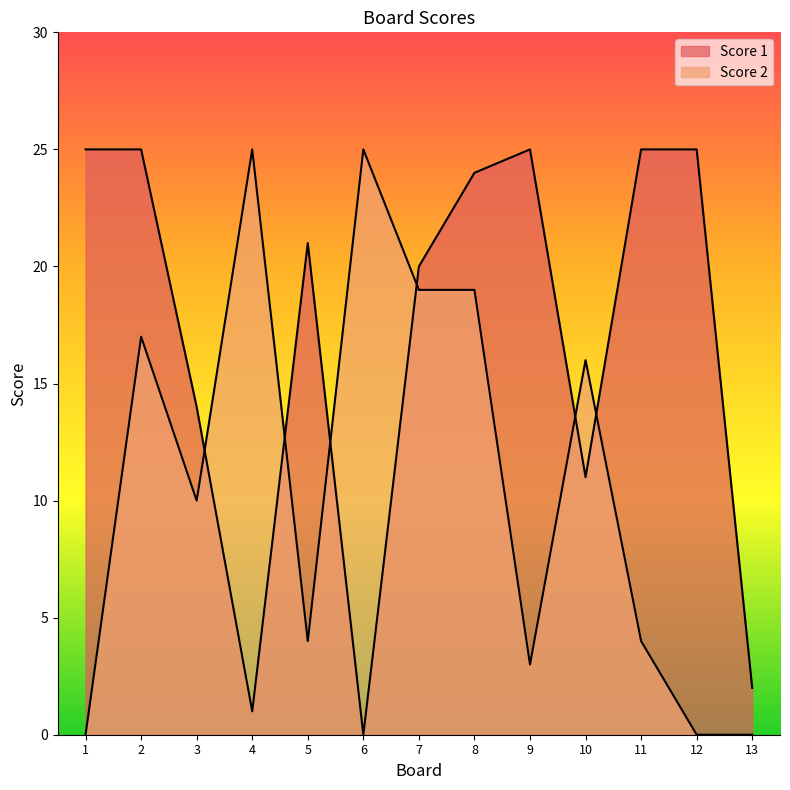

How many data points in Score 2 are less than 10?

6